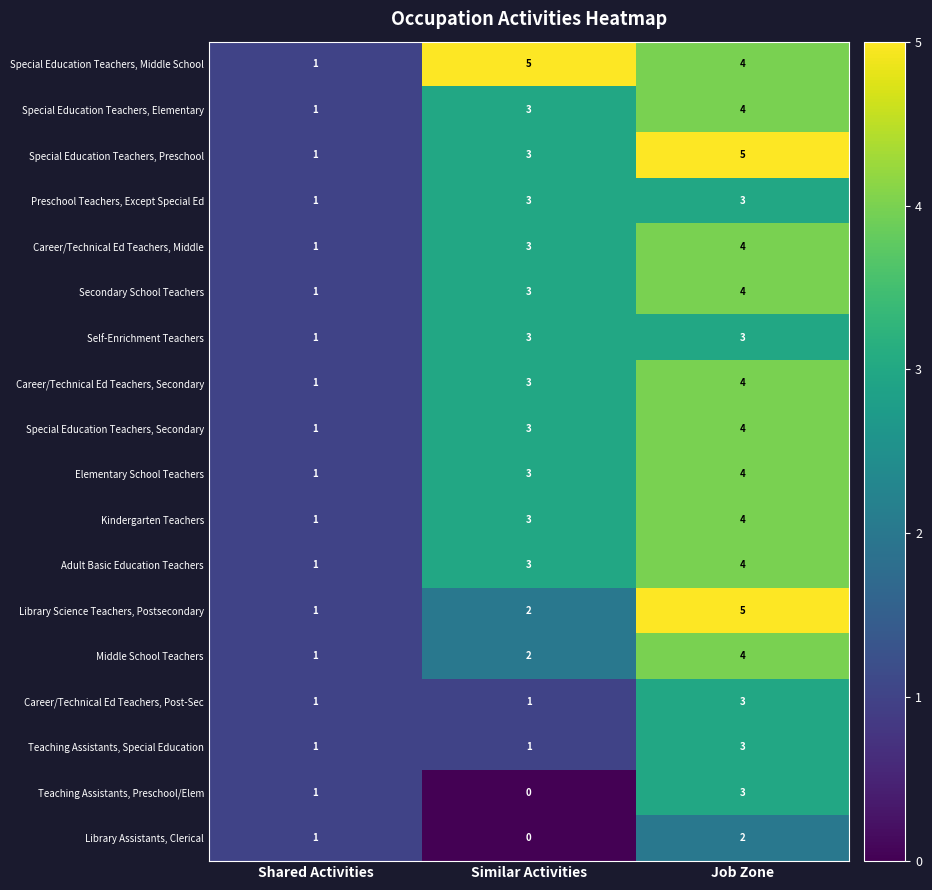

What is the difference between the maximum and minimum values in the Library Science Teachers, Postsecondary series?

4